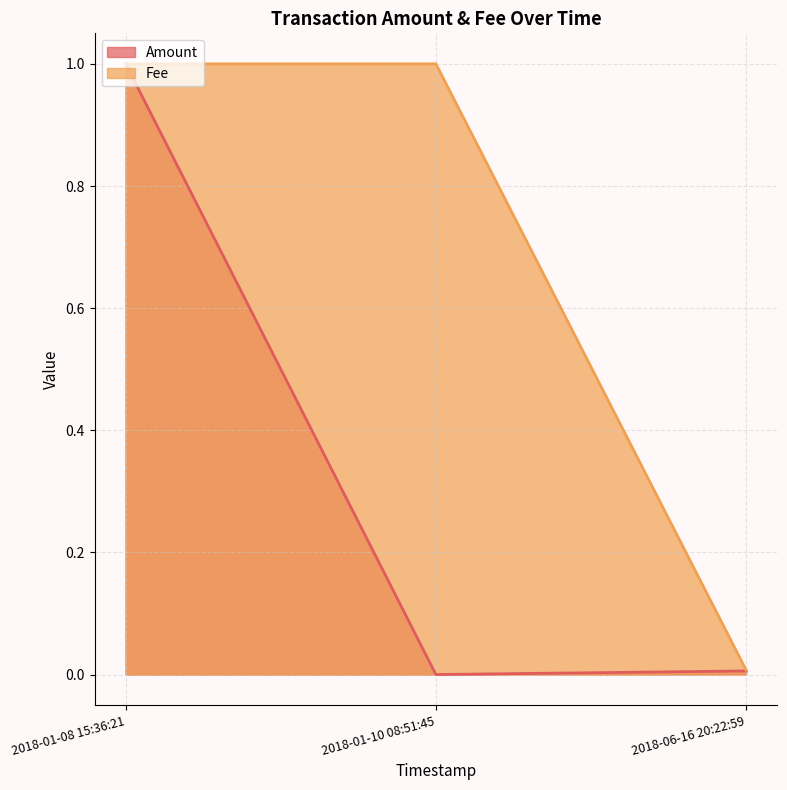

Does the chart display data point markers on the line(s)?

No